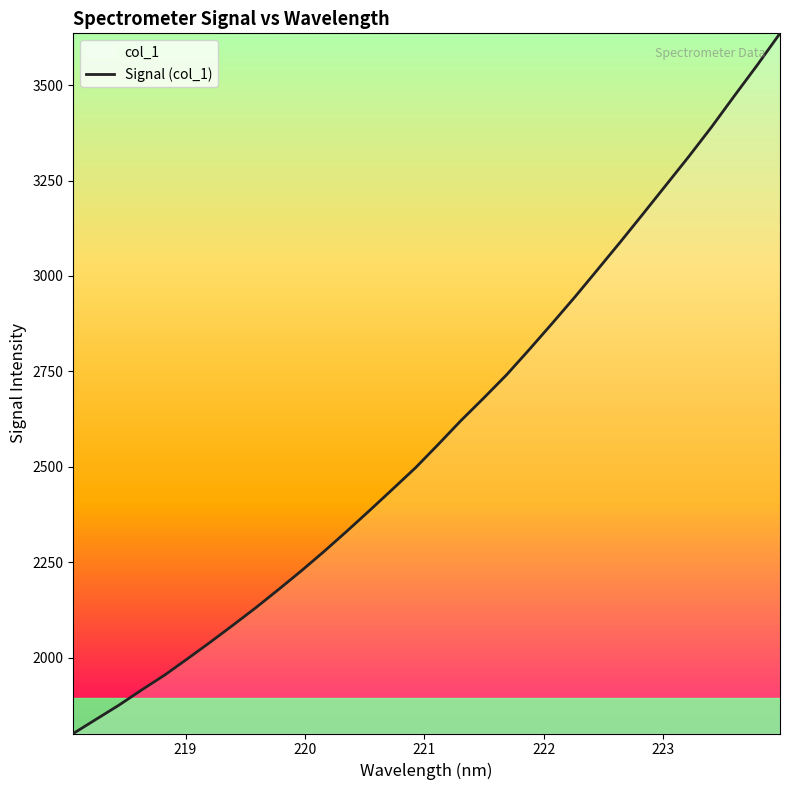

What is the smallest value displayed?

1801.4